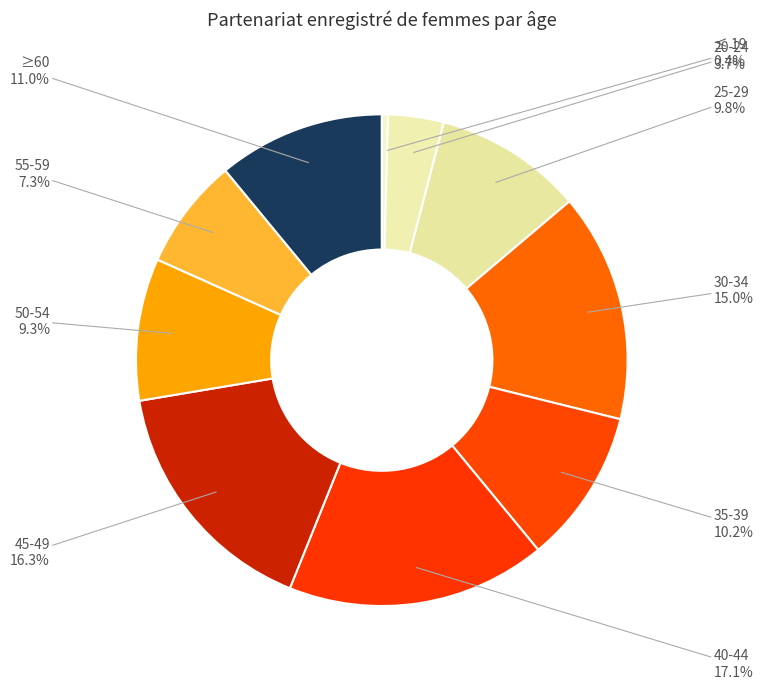

To the nearest percent, what is the difference between the 40-44 and 30-34 slice percentages?

2%